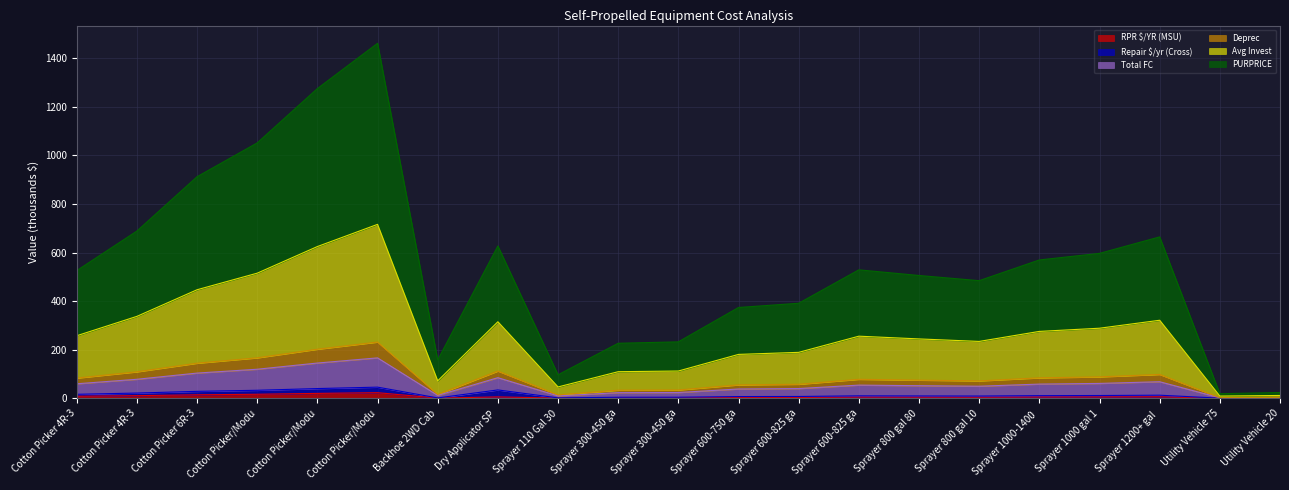

True or false: Deprec and Total FC intersect in this chart.

False